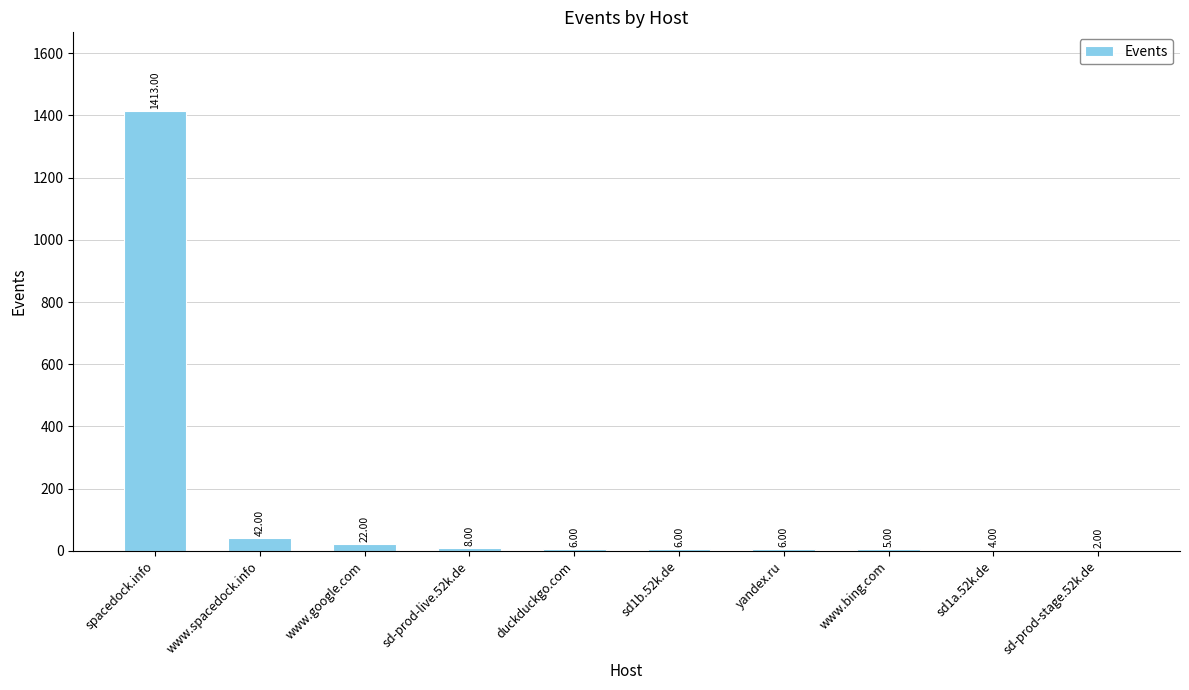

What is the sum of the values at yandex.ru and sd-prod-stage.52k.de?

8